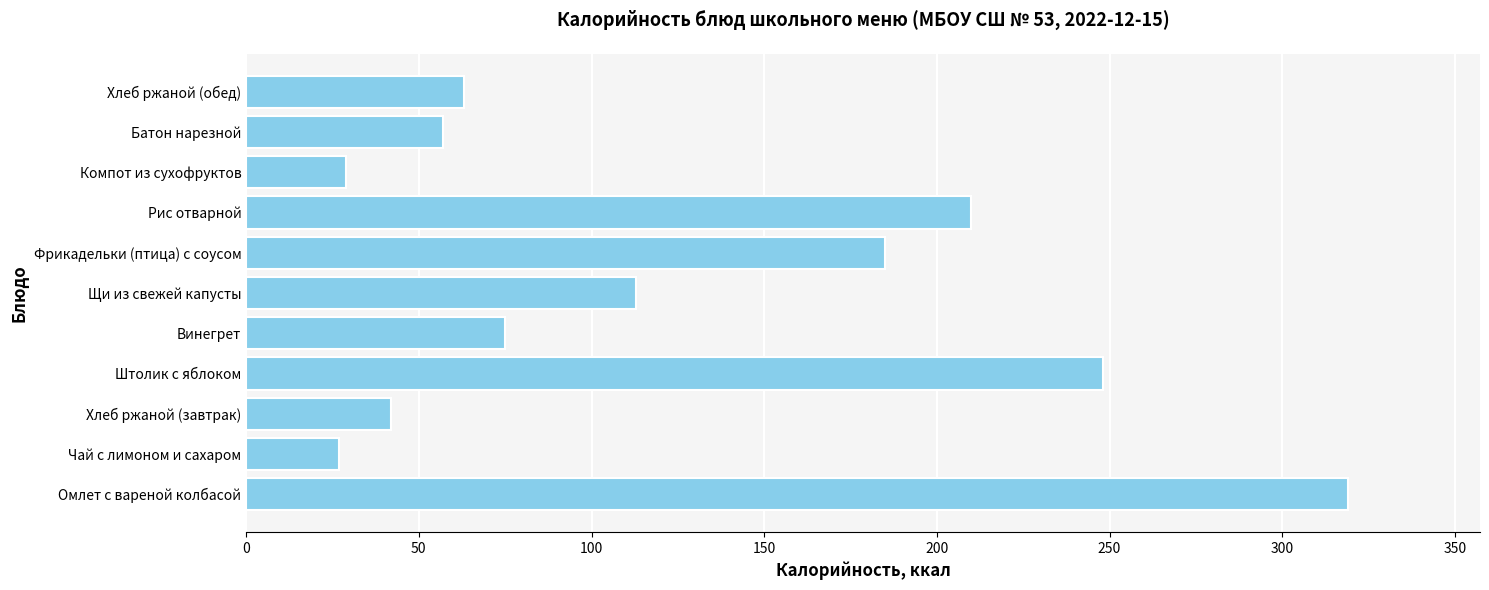

What is the change in value from Хлеб ржаной (завтрак) to Винегрет?

+33